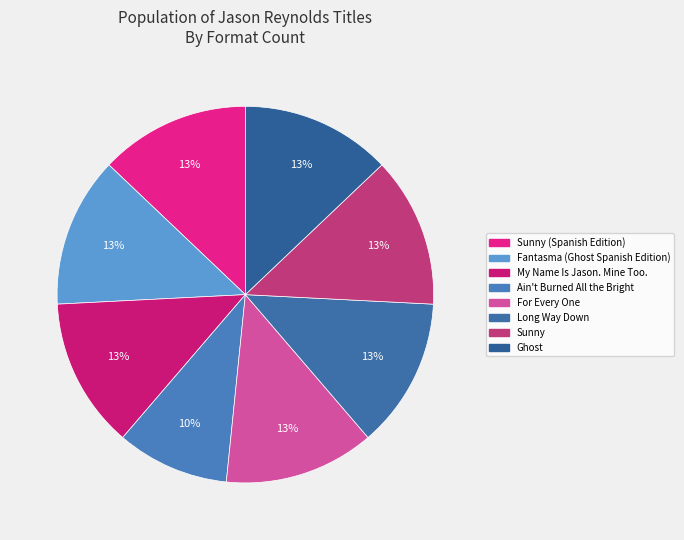

The For Every One slice represents 5% of the pie. True or false?

False